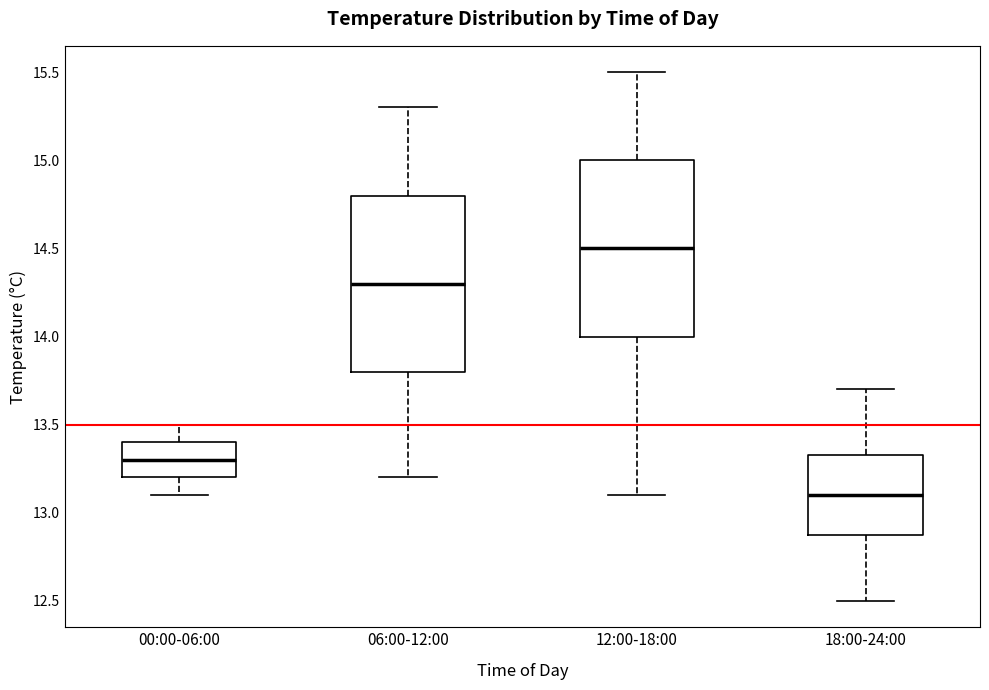

Where is the lower edge of the box for 00:00-06:00 on the y-axis? The values are not printed on the chart, so give them approximately, as read against the axis.

13.20